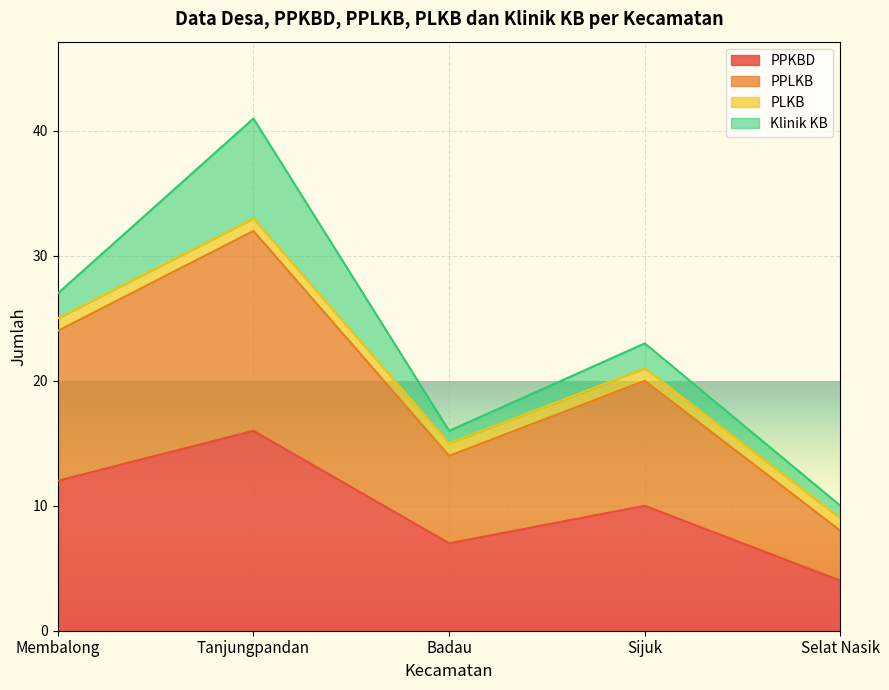

Which series has the largest range (max minus min)?

PPLKB